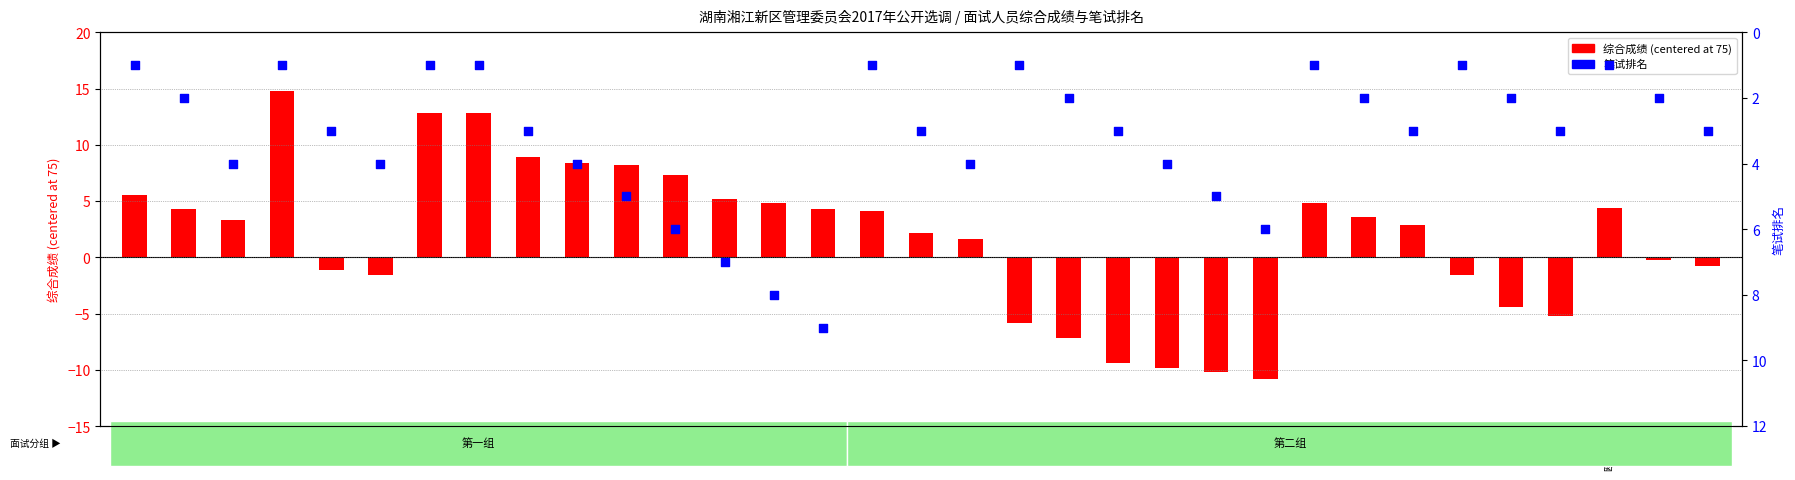

What is the total value across all series at 郭响林?

6.3